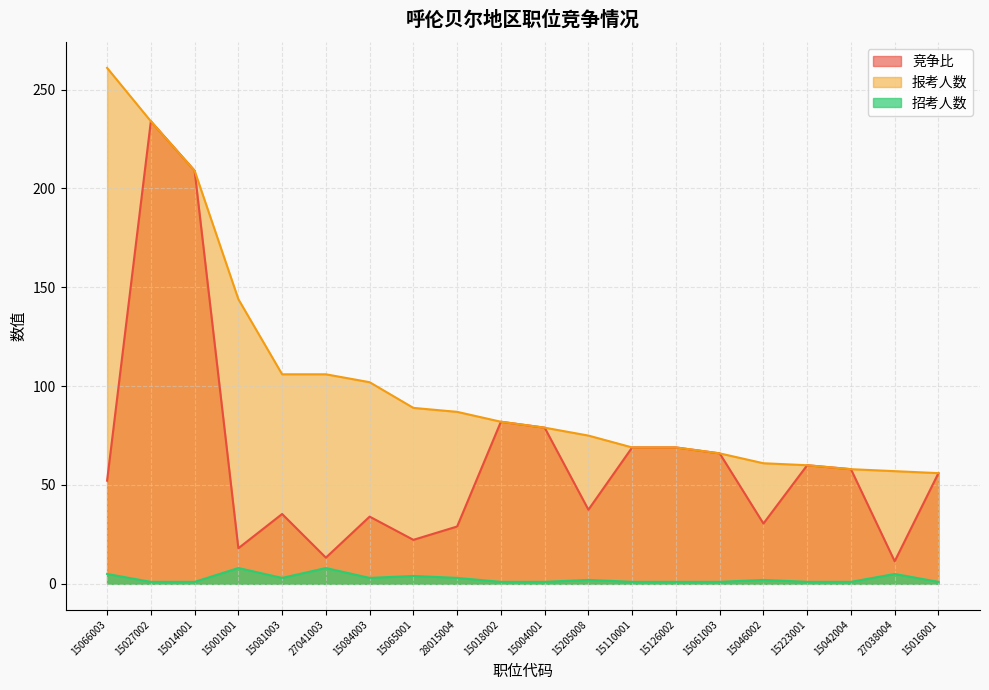

Which has a higher value, 15066003 or 15205008?

15066003